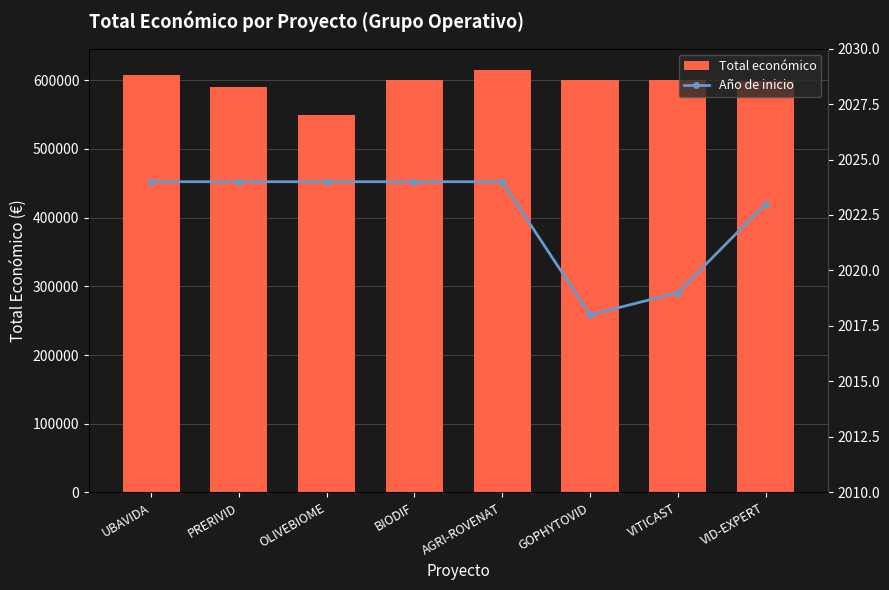

Rank the series by their average value, from highest to lowest.

Total económico, Año de inicio